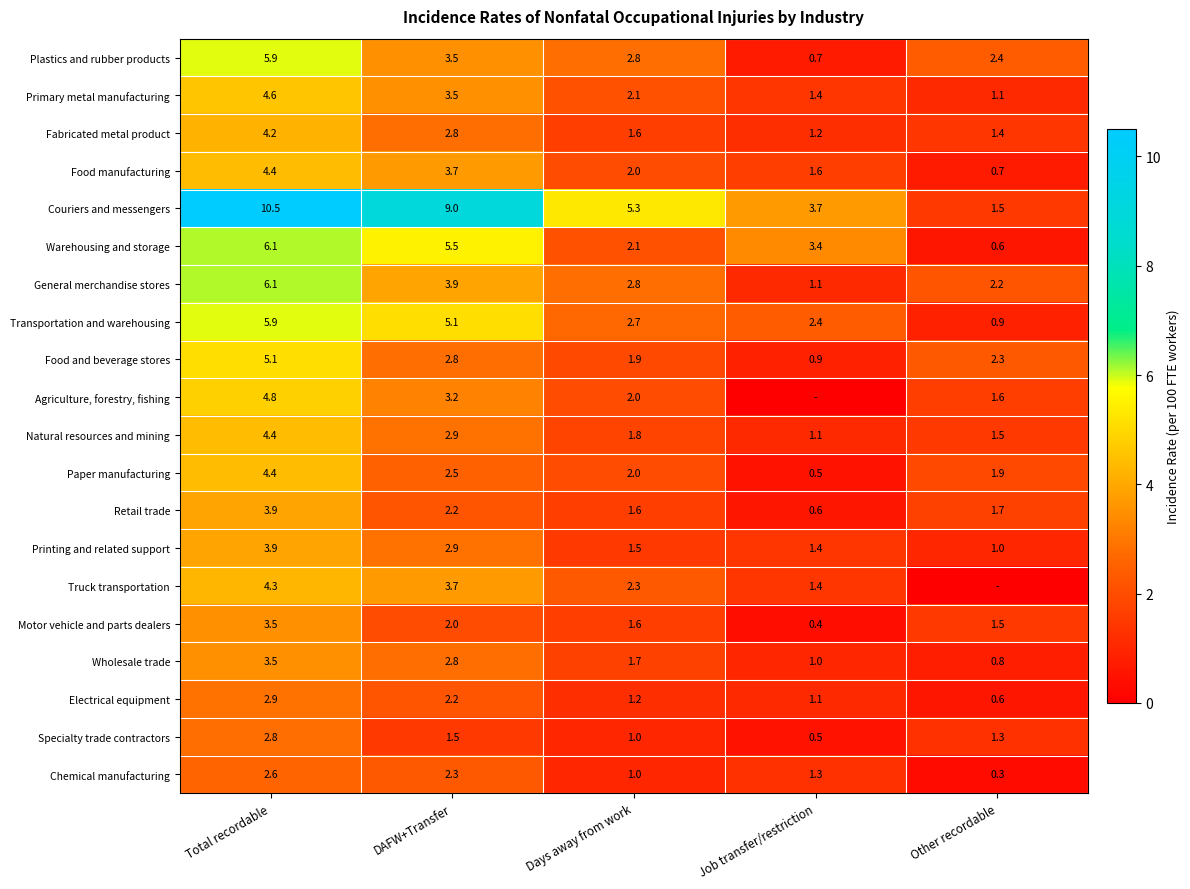

At how many categories does at least one series exceed 1?

5